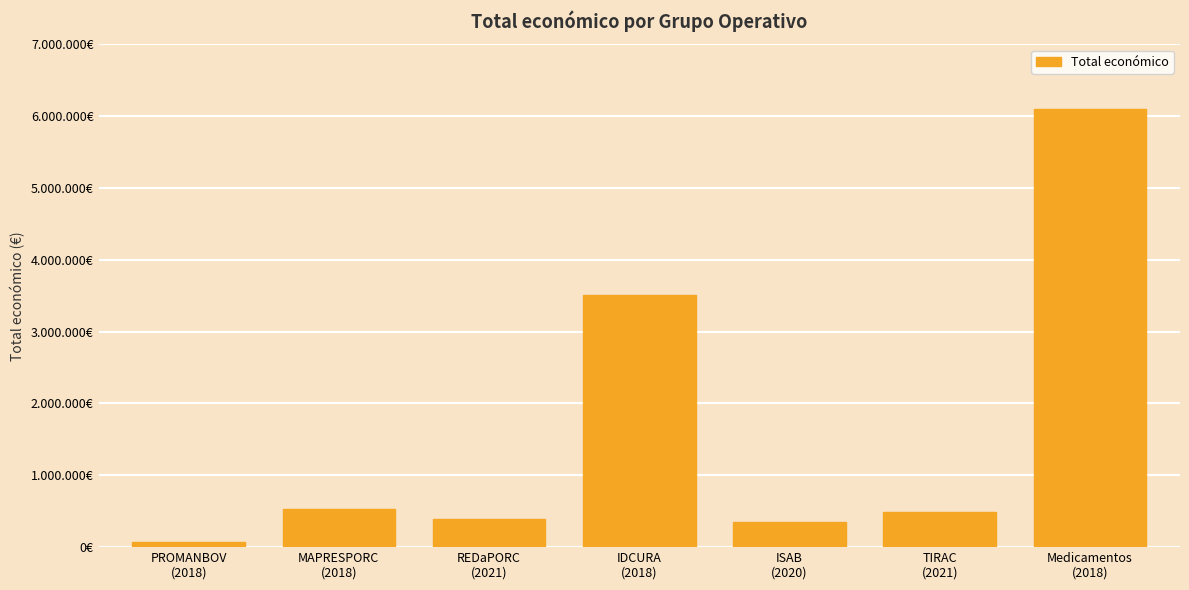

What is the label of the 4th bar from the left?

IDCURA
(2018)